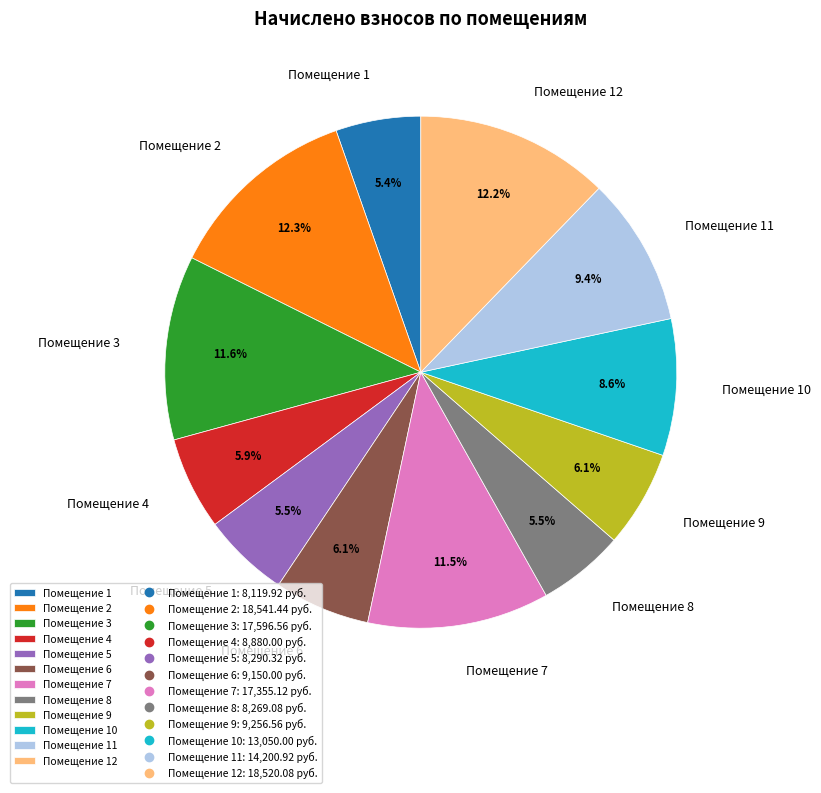

To the nearest percent, what is the average slice percentage?

8%